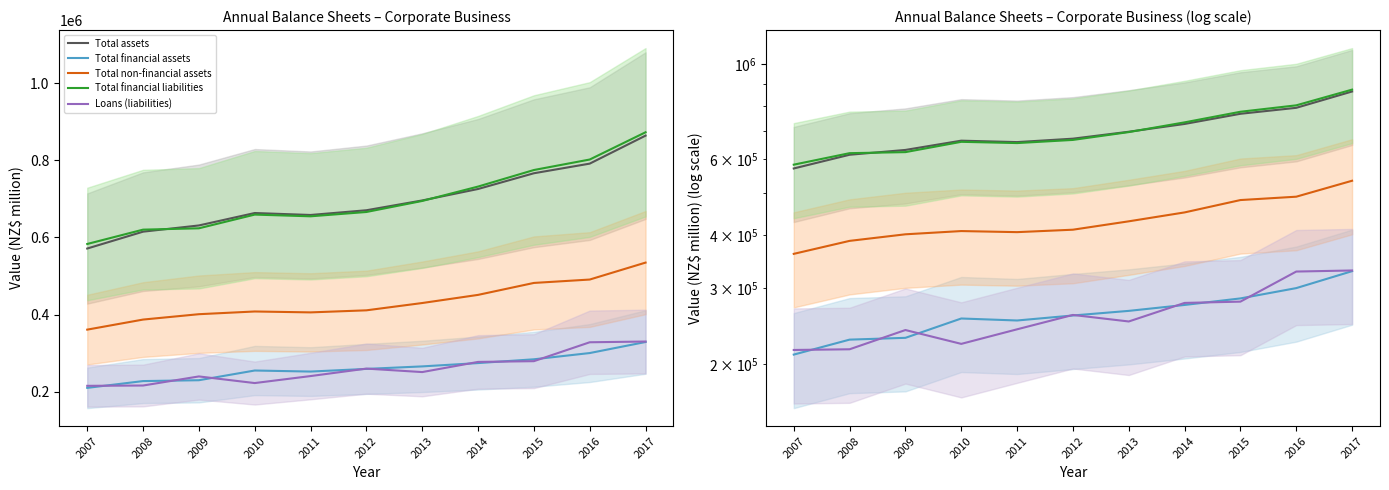

What is the value of the Total financial liabilities point at the 9th from the left?

774575